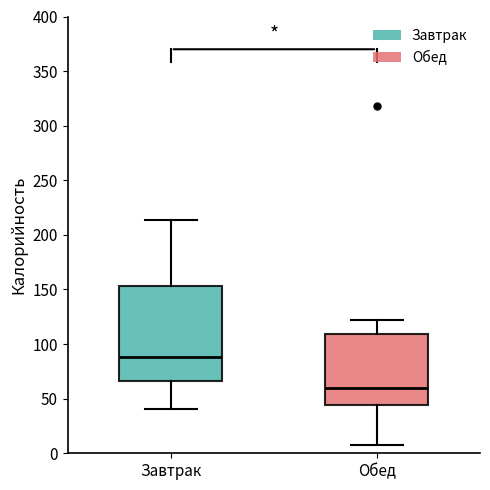

Where does the lower whisker of the box for Завтрак end on the y-axis? The values are not printed on the chart, so give them approximately, as read against the axis.

40